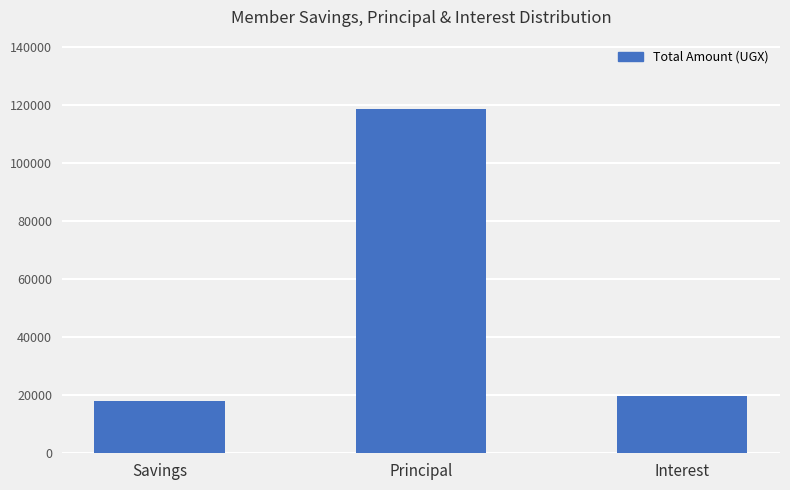

Reading left to right, list all the values displayed in this chart.

Savings=17900	Principal=118900	Interest=19800